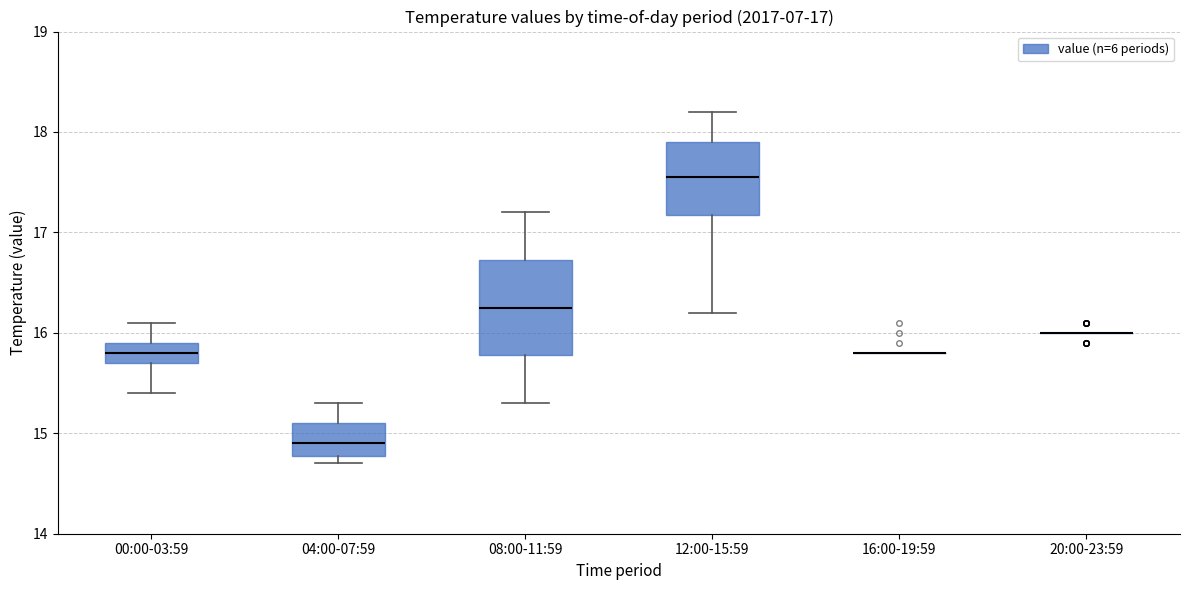

Comparing the boxes themselves (not the whiskers), which one is the tallest?

08:00-11:59